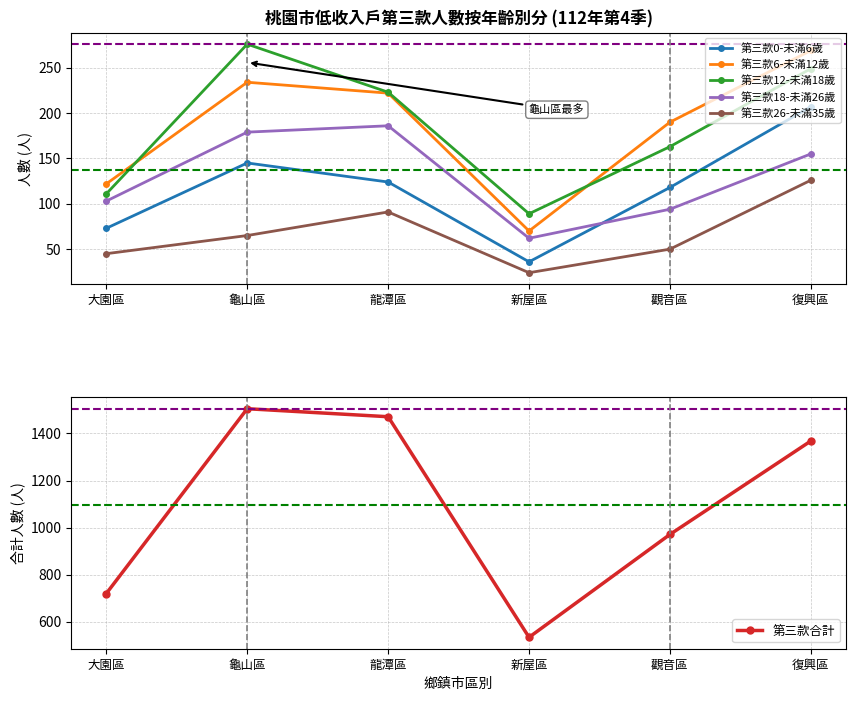

Rank the categories by 第三款0-未滿6歲 value from lowest to highest.

新屋區, 大園區, 觀音區, 龍潭區, 龜山區, 復興區